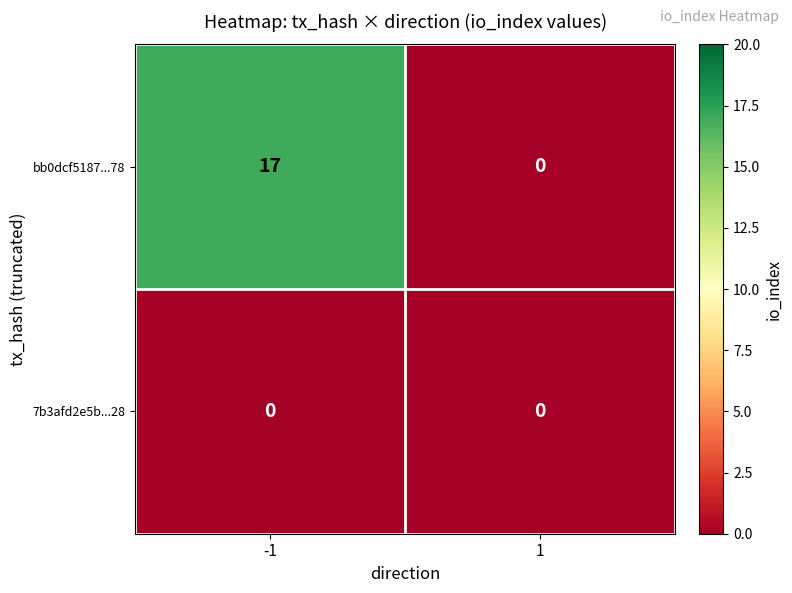

Count the number of categories in the chart.

2